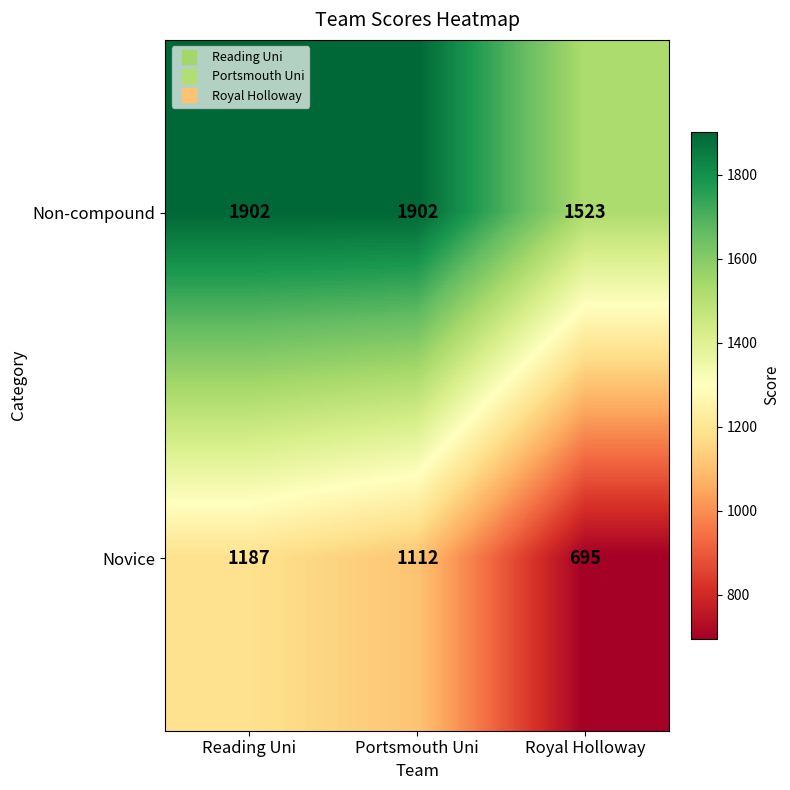

At how many categories does at least one series exceed 1349?

3